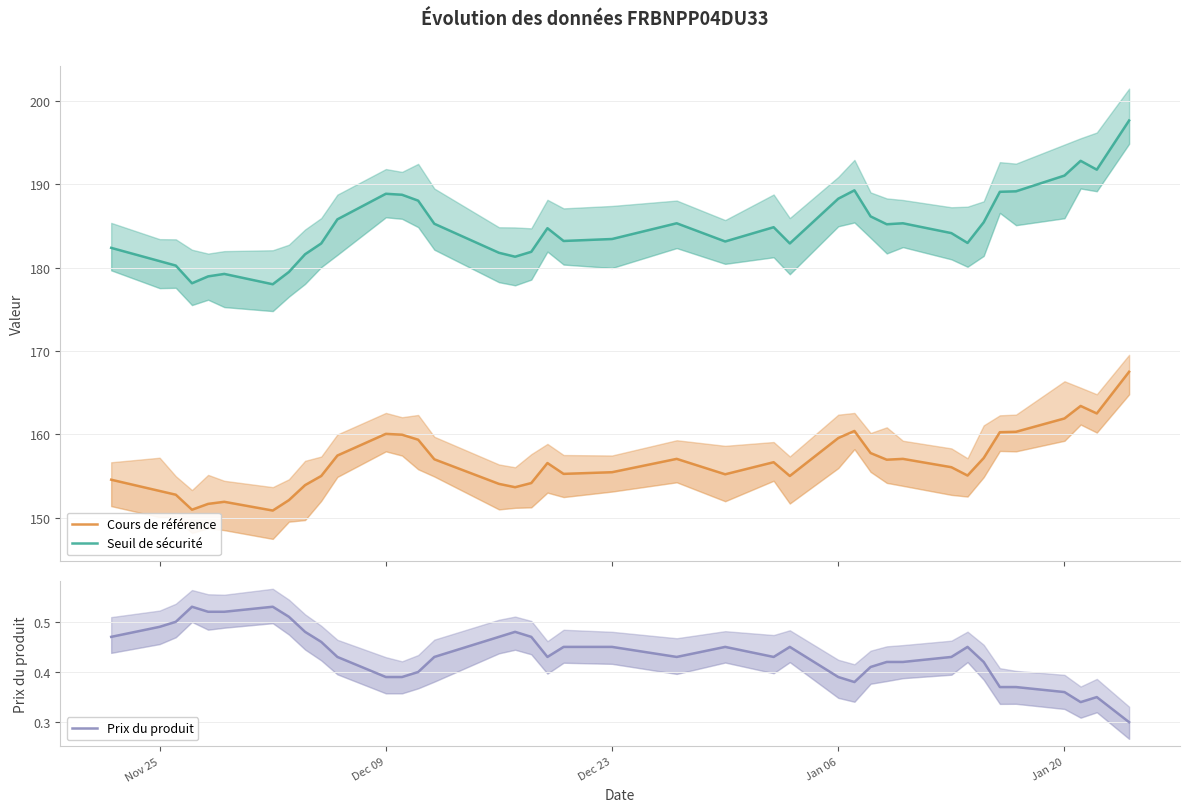

True or false: Seuil de sécurité has more than 0 points higher than both neighbors.

True